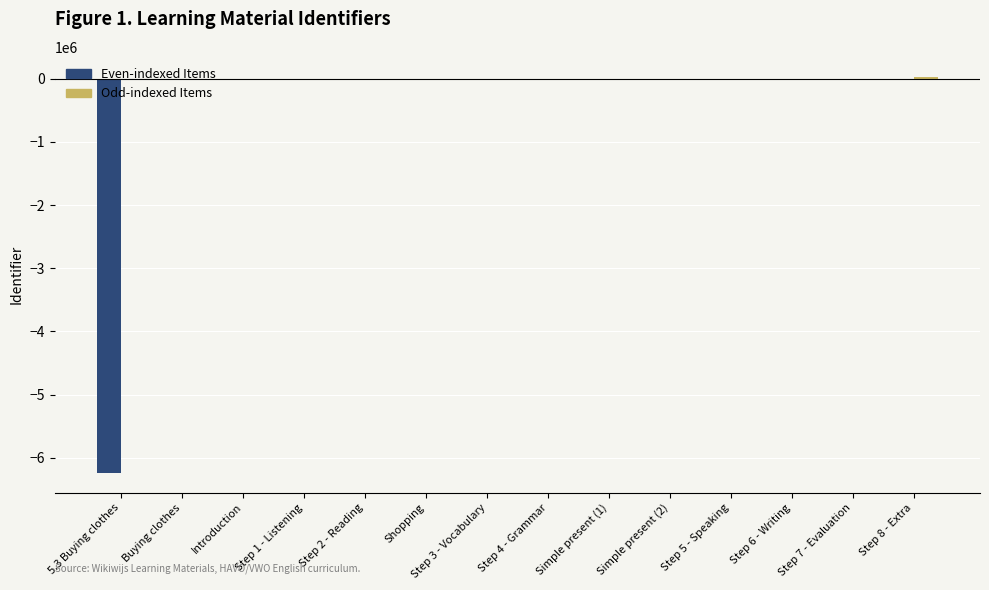

What is the total value across all series at Buying clothes?

-11.5